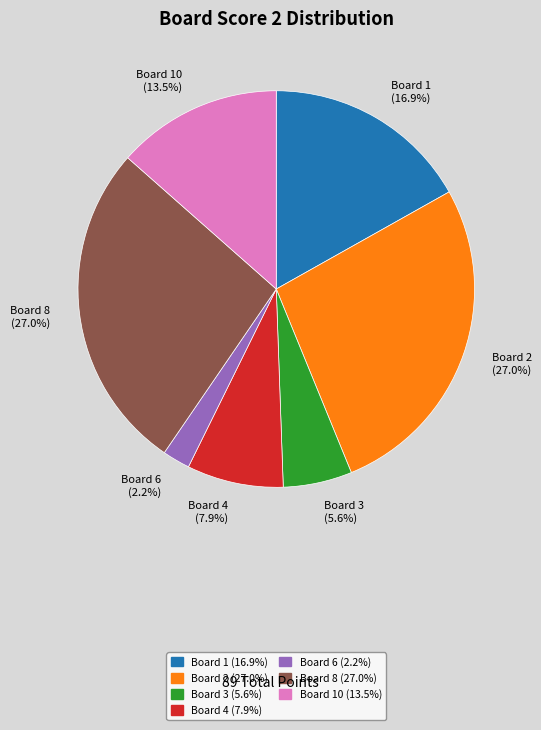

Between Board 4 and Board 3, which is larger?

Board 4